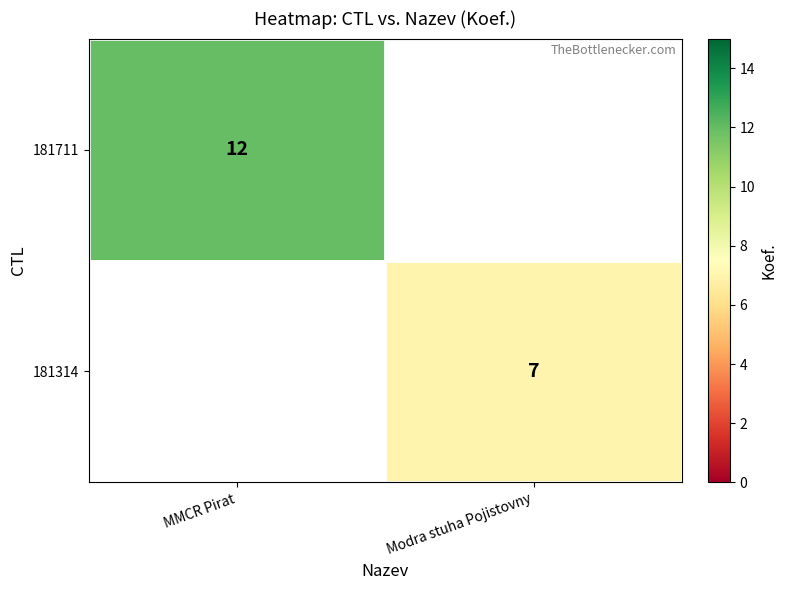

Between Modra stuha Pojistovny and MMCR Pirat, which is larger?

MMCR Pirat